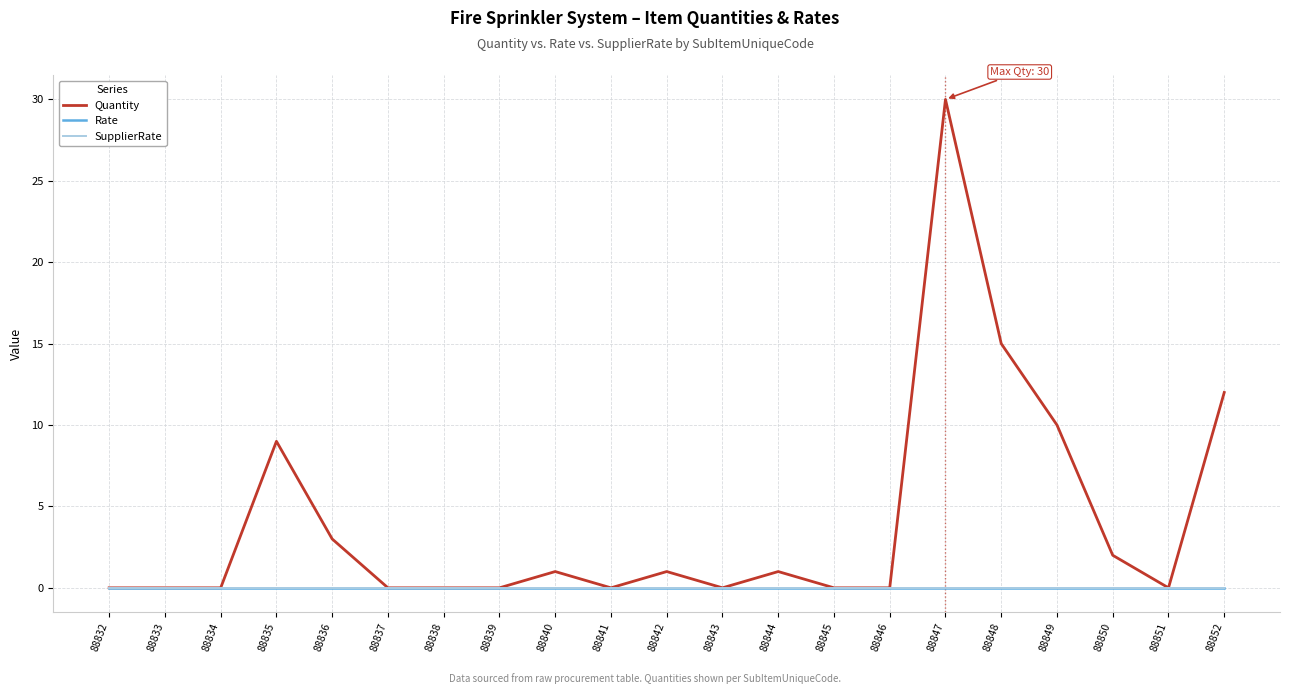

Reading left to right, transcribe all the data shown in this chart.

Quantity: 0	0	0	9	3	0	0	0	1	0	1	0	1	0	0	30	15	10	2	0	12
Rate: 0	0	0	0	0	0	0	0	0	0	0	0	0	0	0	0	0	0	0	0	0
SupplierRate: 0	0	0	0	0	0	0	0	0	0	0	0	0	0	0	0	0	0	0	0	0